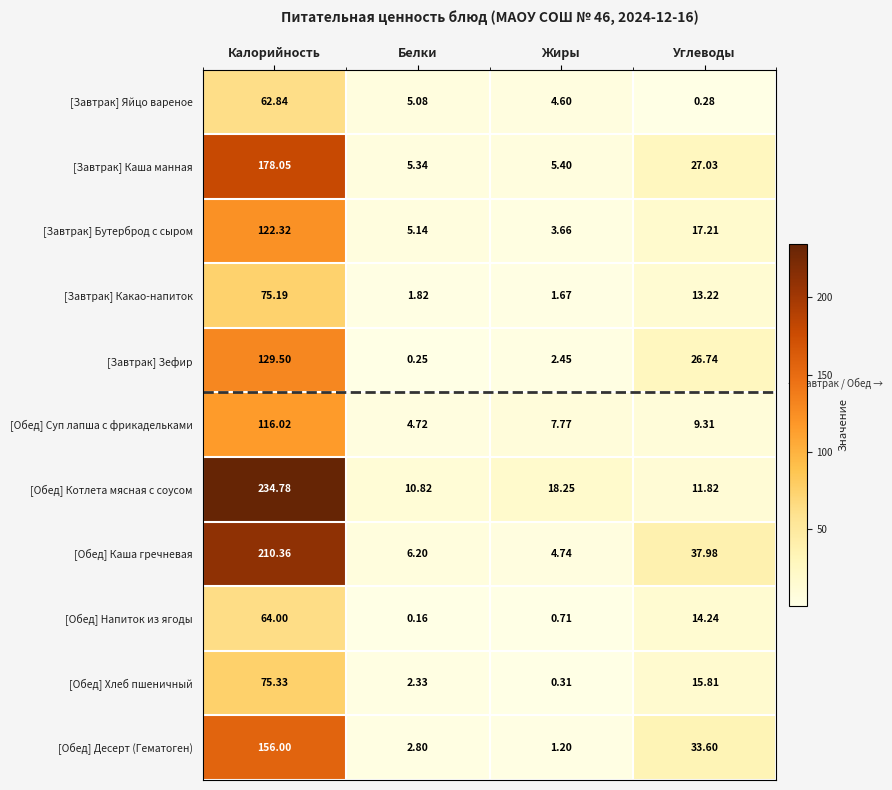

At which category does the chart reach its minimum across all series?

Белки